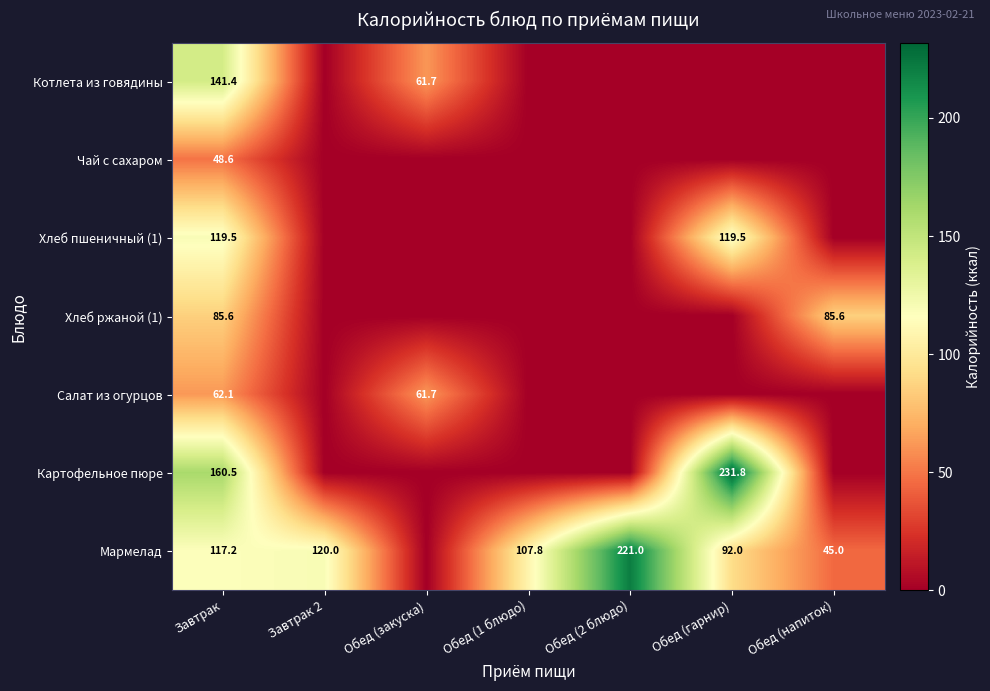

Rank the series at Завтрак from highest to lowest value.

Картофельное пюре, Котлета из говядины, Хлеб пшеничный (1), Мармелад, Хлеб ржаной (1), Салат из огурцов, Чай с сахаром